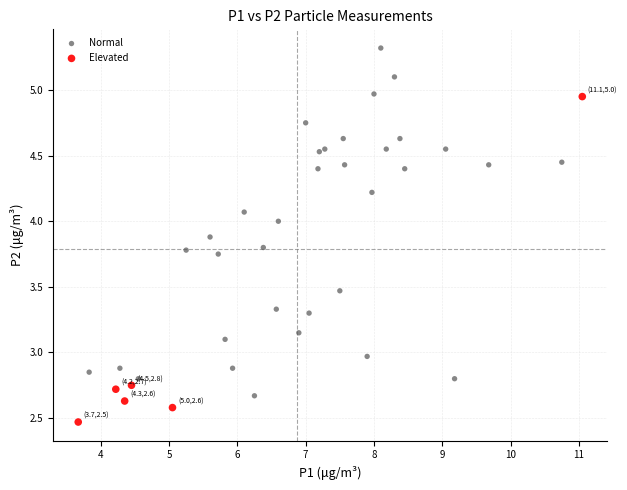

Which series reaches the maximum Y coordinate?

Normal